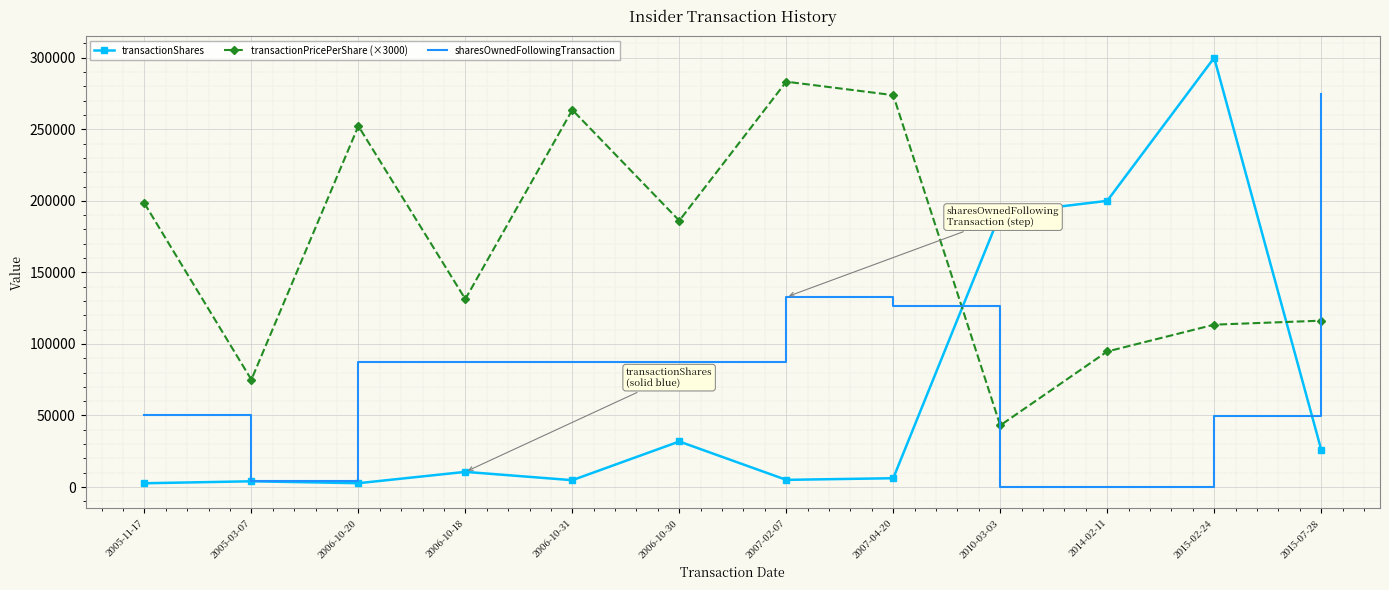

Between 2005-11-17 and 2015-02-24, which series saw the biggest shift?

transactionShares